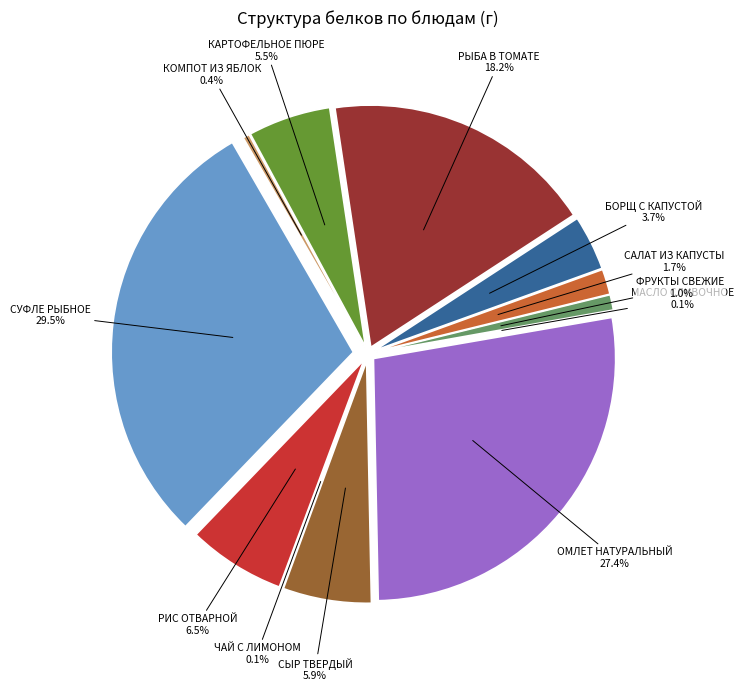

How many segments does this pie chart have?

12